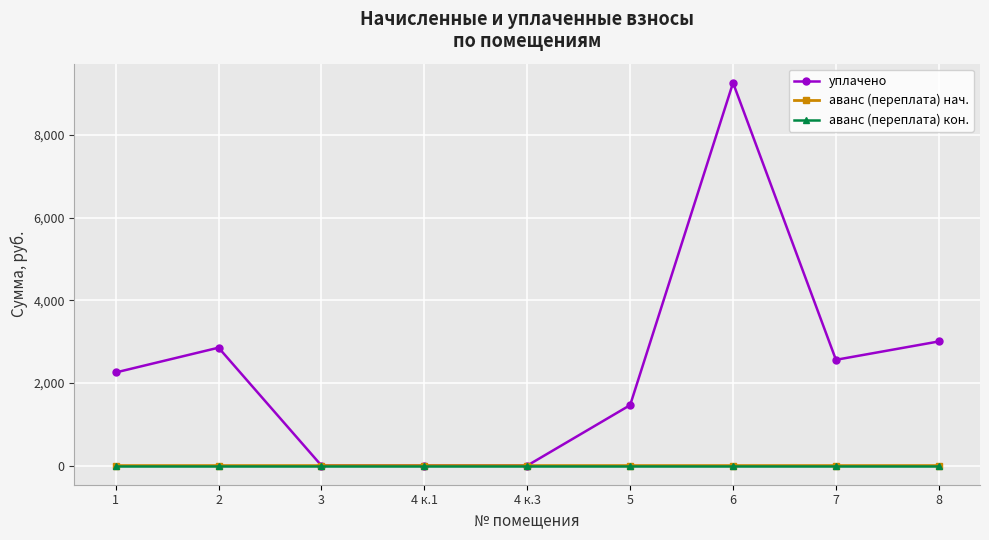

Is it true that уплачено equals -6108.1 at 3?

False